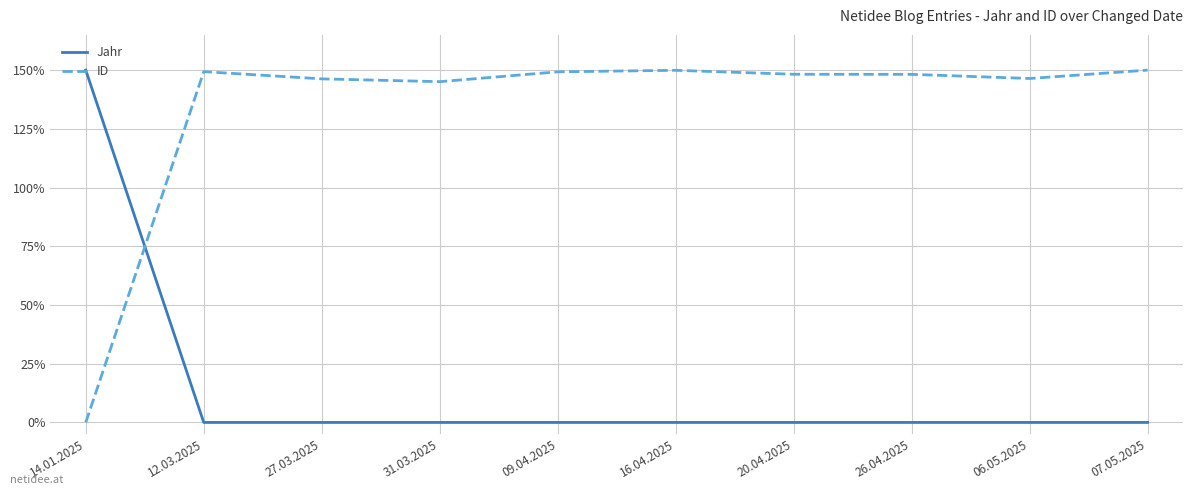

What position from the right is 27.03.2025?

8